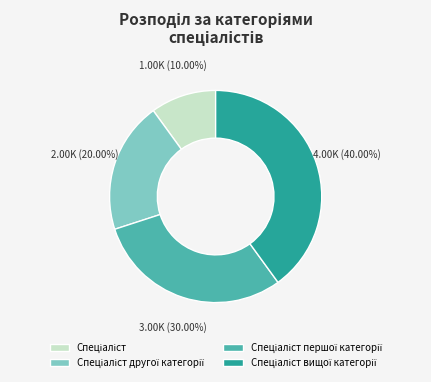

Is there a majority slice in this chart?

No